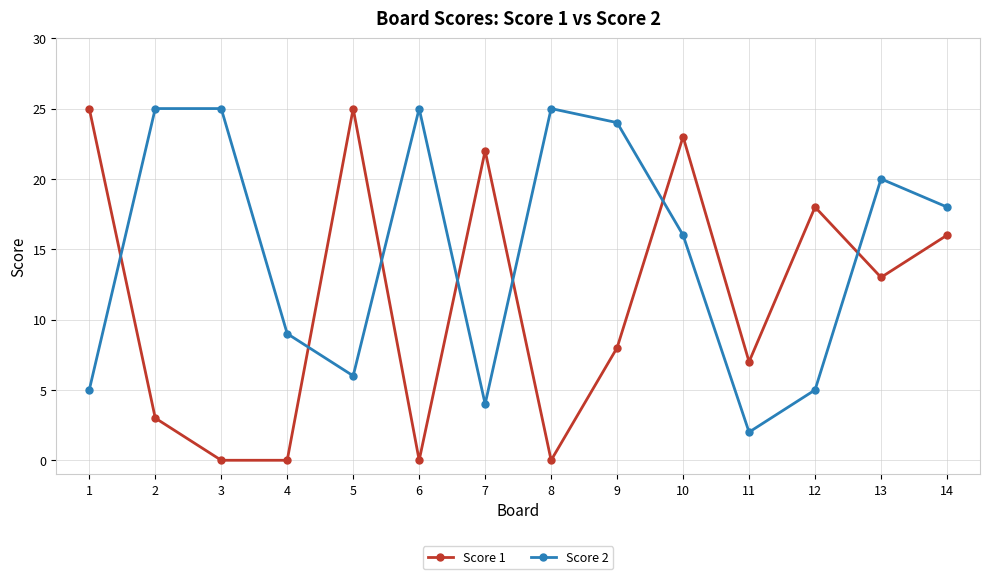

Is it true that Score 2 equals 13 at 13?

False